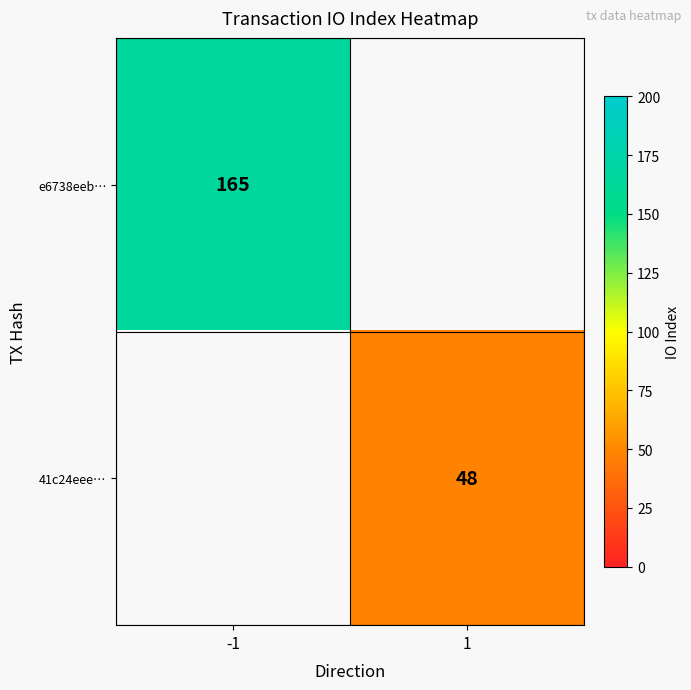

Is it true that 41c24eee… equals 48 at 1?

True